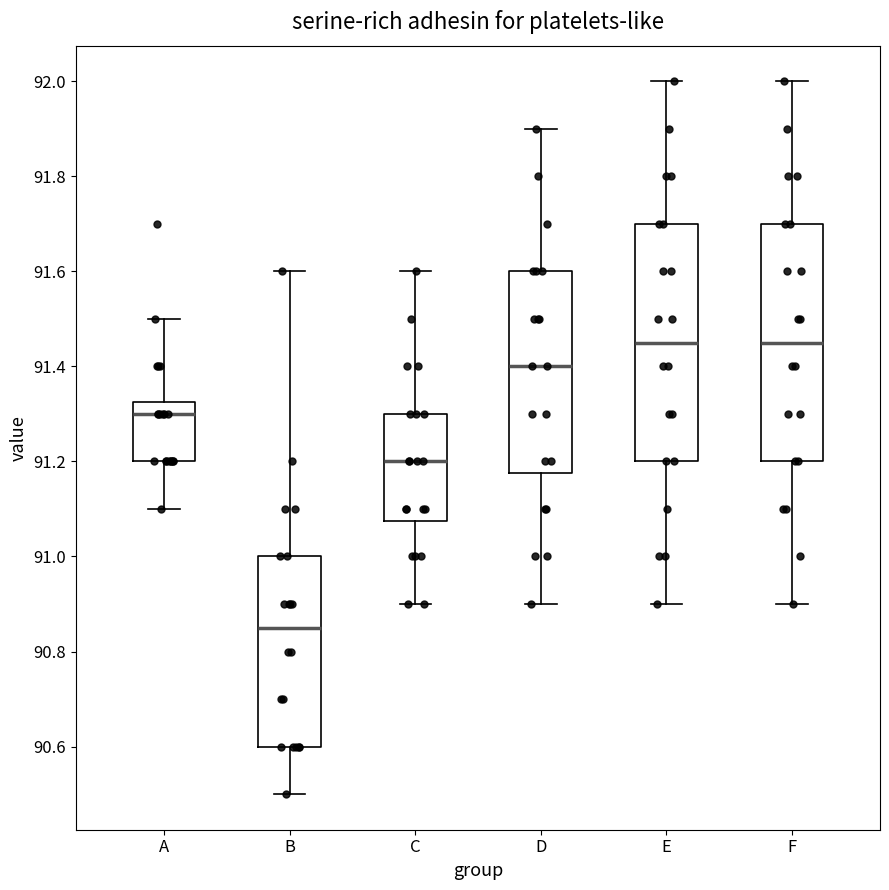

Reading left to right, read every box against the y-axis: the position of its median line, the range the box covers, and the ends of its whiskers. The values are not printed on the chart, so give them approximately, as read against the axis.

A: median 91.30, box 91.20 to 91.32, whiskers 91.10 to 91.50
B: median 90.86, box 90.60 to 91.00, whiskers 90.50 to 91.60
C: median 91.20, box 91.08 to 91.30, whiskers 90.90 to 91.60
D: median 91.40, box 91.18 to 91.60, whiskers 90.90 to 91.90
E: median 91.46, box 91.20 to 91.70, whiskers 90.90 to 92.00
F: median 91.46, box 91.20 to 91.70, whiskers 90.90 to 92.00